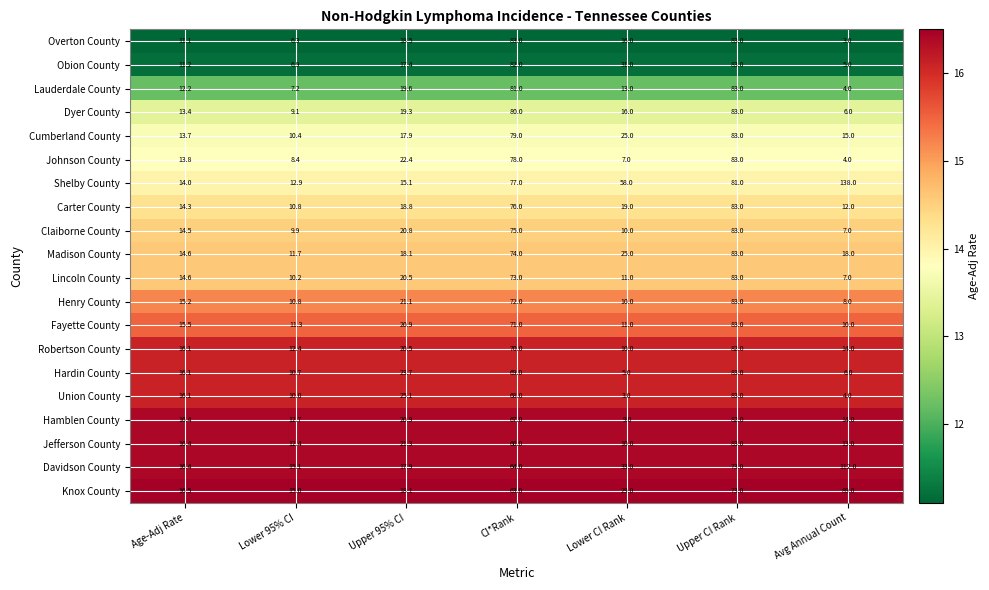

What is the approximate value of Lincoln County at Upper 95% CI?

20.5